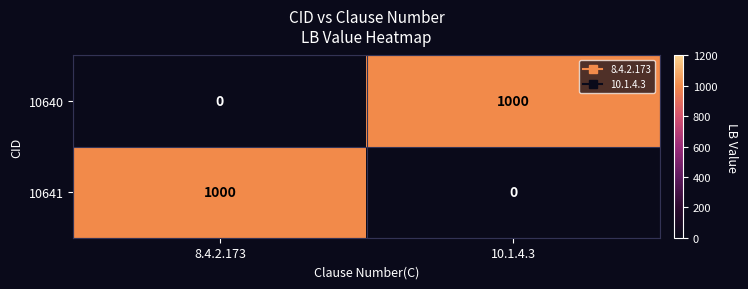

At which label does 10641 reach its peak?

8.4.2.173